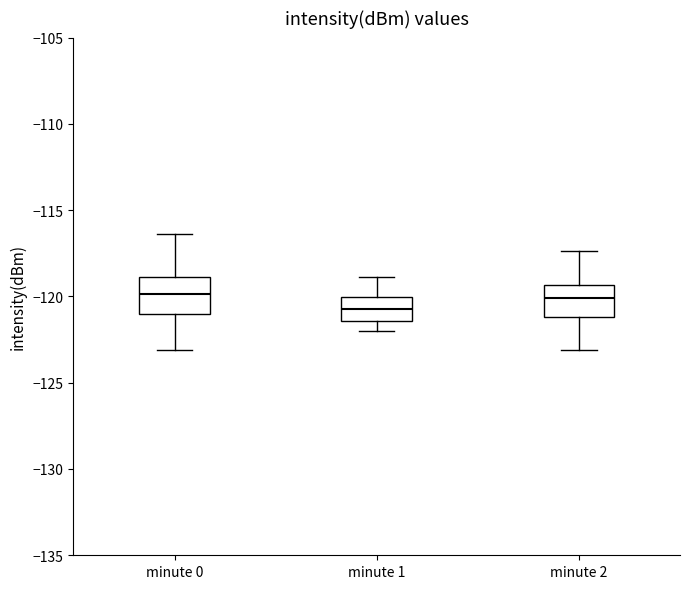

Where does the median line of the box for minute 0 sit on the y-axis? The values are not printed on the chart, so give them approximately, as read against the axis.

-120.0